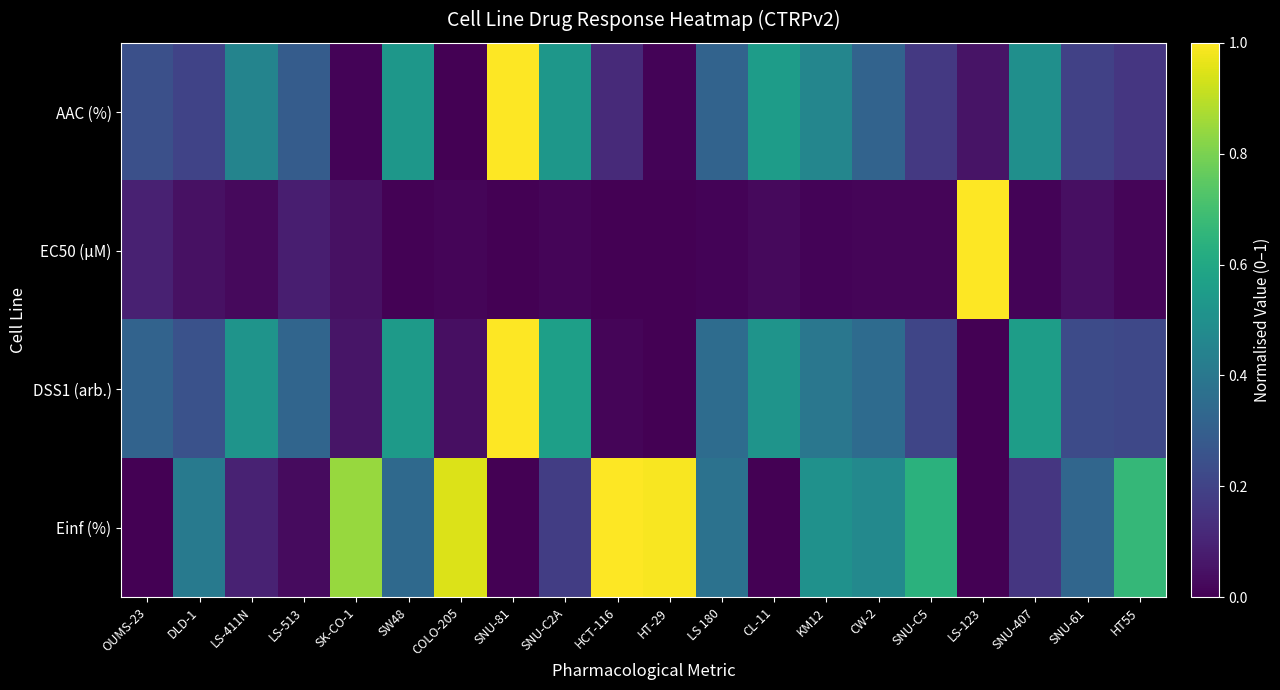

Reading right to left, extract all data points from this chart.

AAC (%): HT55=0.2	SNU-61=0.2	SNU-407=0.5	LS-123=0.1	SNU-C5=0.2	CW-2=0.3	KM12=0.5	CL-11=0.6	LS 180=0.3	HT-29=0.0	HCT-116=0.1	SNU-C2A=0.5	SNU-81=1.0	COLO-205=0.0	SW48=0.5	SK-CO-1=0.0	LS-513=0.3	LS-411N=0.4	DLD-1=0.2	OUMS-23=0.2
EC50 (µM): HT55=0.0	SNU-61=0.0	SNU-407=0.0	LS-123=1.0	SNU-C5=0.0	CW-2=0.0	KM12=0.0	CL-11=0.0	LS 180=0.0	HT-29=0.0	HCT-116=0.0	SNU-C2A=0.0	SNU-81=0.0	COLO-205=0.0	SW48=0.0	SK-CO-1=0.0	LS-513=0.1	LS-411N=0.0	DLD-1=0.0	OUMS-23=0.1
DSS1 (arb.): HT55=0.2	SNU-61=0.2	SNU-407=0.6	LS-123=0.0	SNU-C5=0.2	CW-2=0.4	KM12=0.4	CL-11=0.5	LS 180=0.4	HT-29=0.0	HCT-116=0.0	SNU-C2A=0.6	SNU-81=1.0	COLO-205=0.0	SW48=0.5	SK-CO-1=0.1	LS-513=0.3	LS-411N=0.5	DLD-1=0.3	OUMS-23=0.3
Einf (%): HT55=0.7	SNU-61=0.3	SNU-407=0.2	LS-123=0.0	SNU-C5=0.6	CW-2=0.5	KM12=0.5	CL-11=0.0	LS 180=0.4	HT-29=1.0	HCT-116=1.0	SNU-C2A=0.2	SNU-81=0.0	COLO-205=0.9	SW48=0.3	SK-CO-1=0.8	LS-513=0.0	LS-411N=0.1	DLD-1=0.4	OUMS-23=0.0